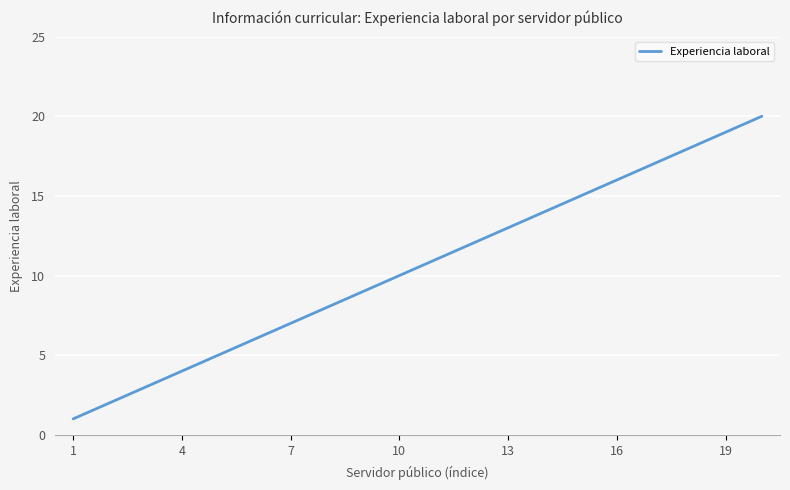

What is the difference between the maximum and minimum values?

19